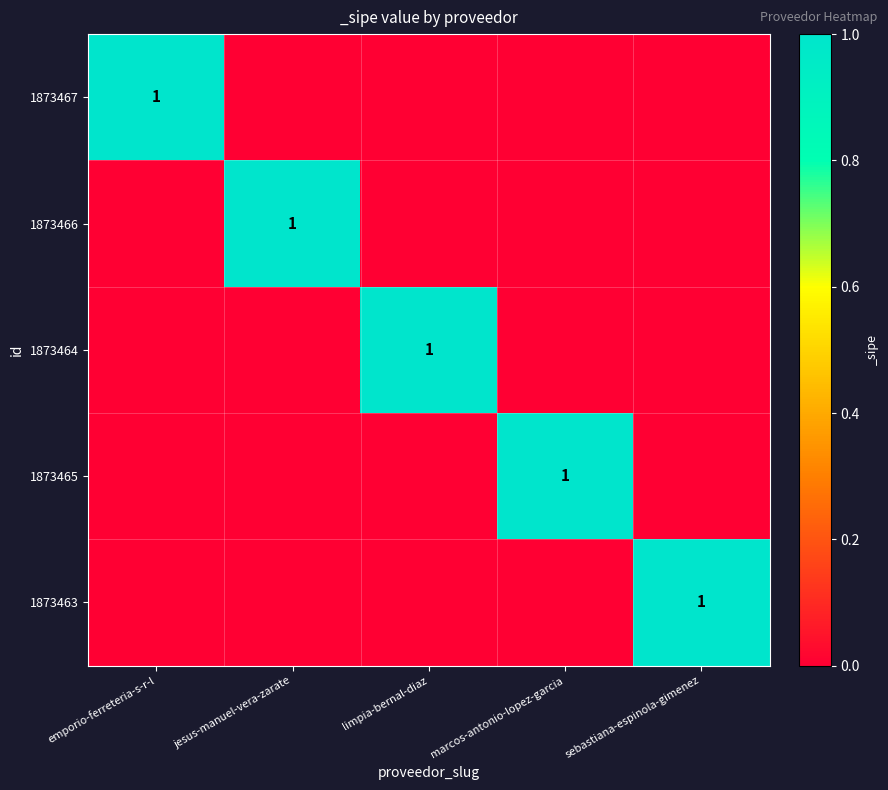

The 1873465 series shows 1 at marcos-antonio-lopez-garcia. True or false?

True